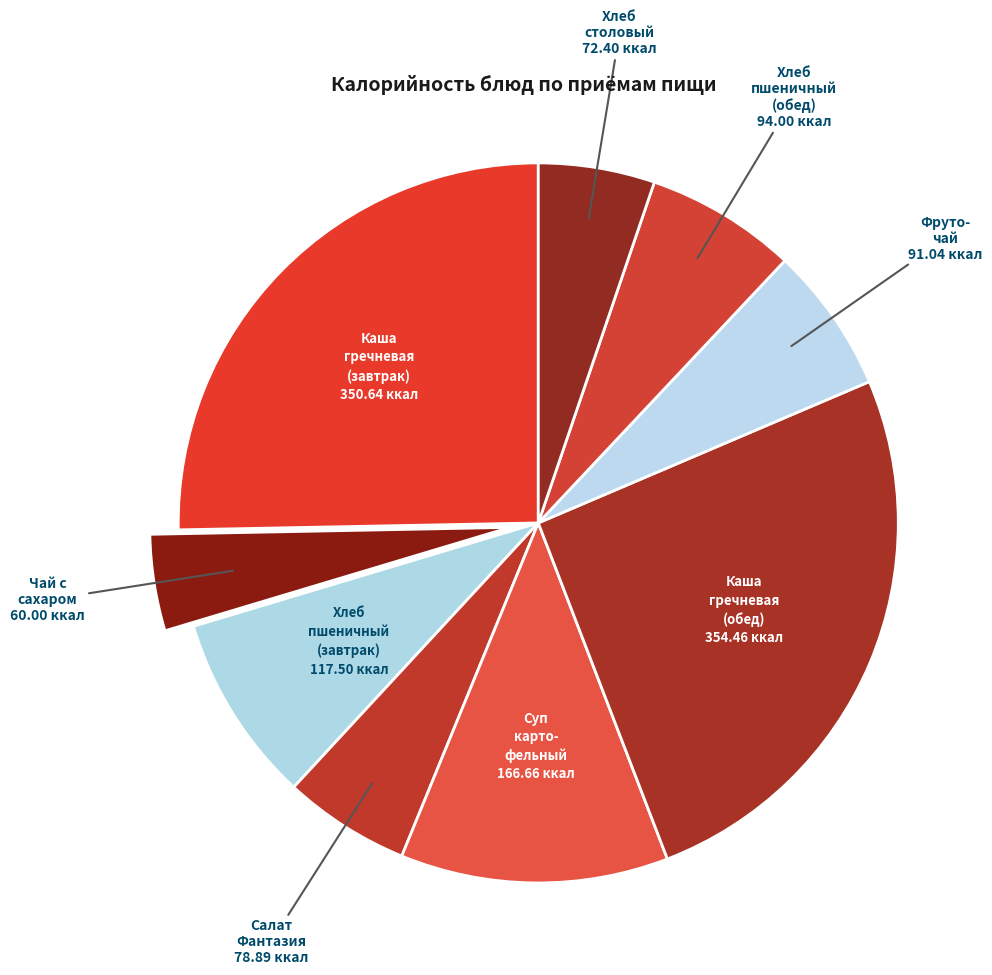

How many slices are in this pie chart?

9